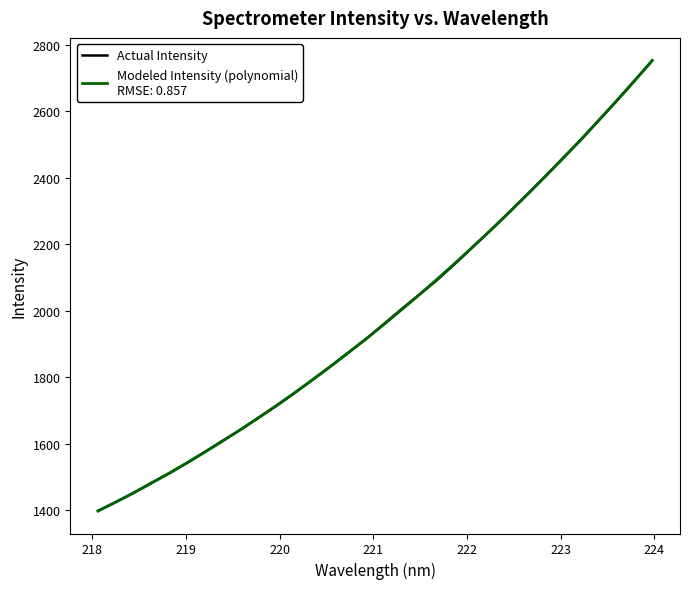

What is the lowest value of the Actual Intensity series?

1398.1